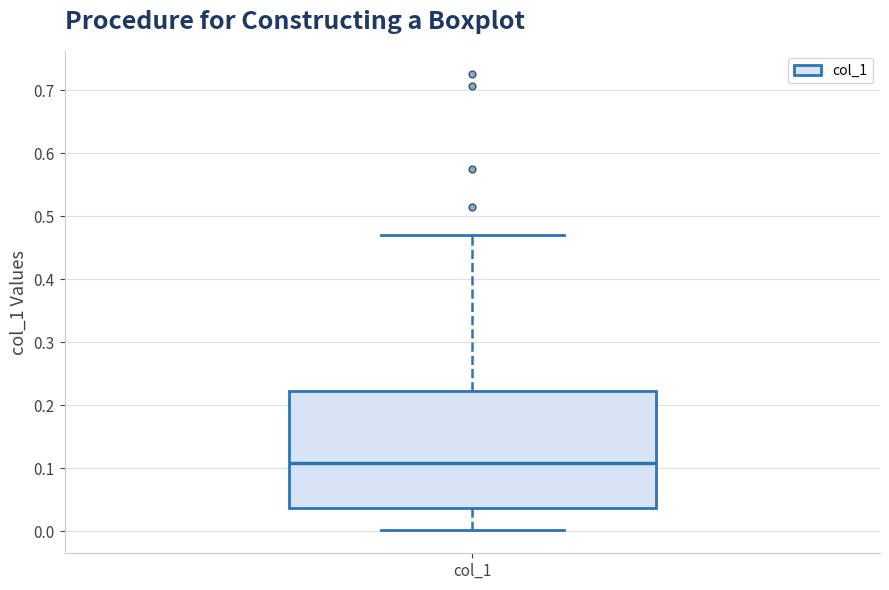

Read this box plot against the y-axis: the position of the median line, the range covered by the box, and the ends of both whiskers. The values are not printed on the chart, so give them approximately, as read against the axis.

median 0.11, box 0.04 to 0.22, whiskers 0.00 to 0.47